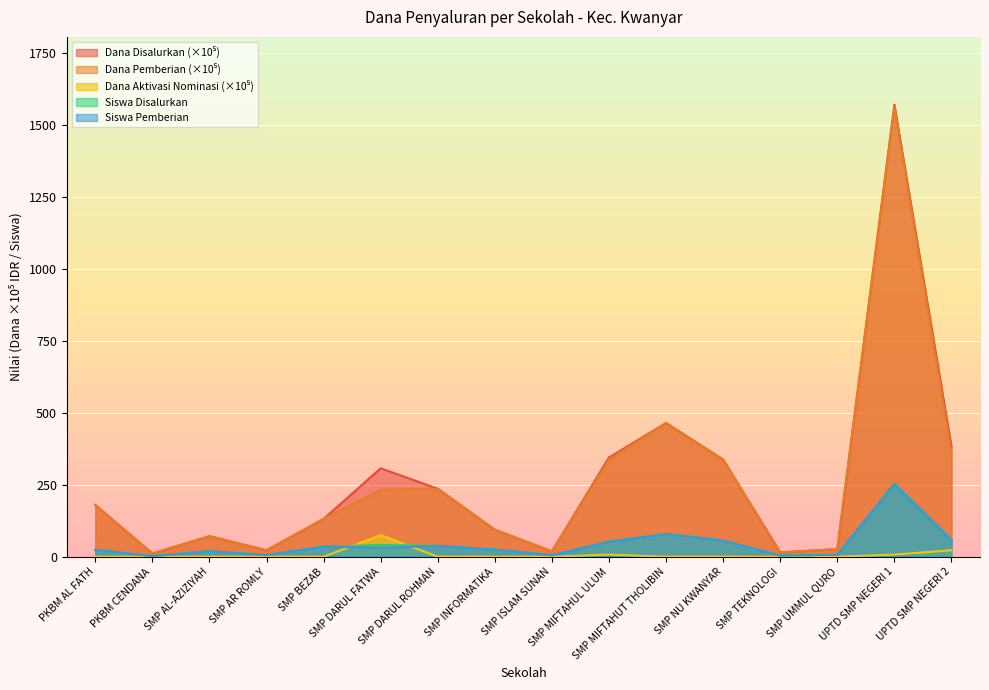

What is the sum of the Dana Pemberian values at PKBM AL FATH and UPTD SMP NEGERI 1?

1743.8